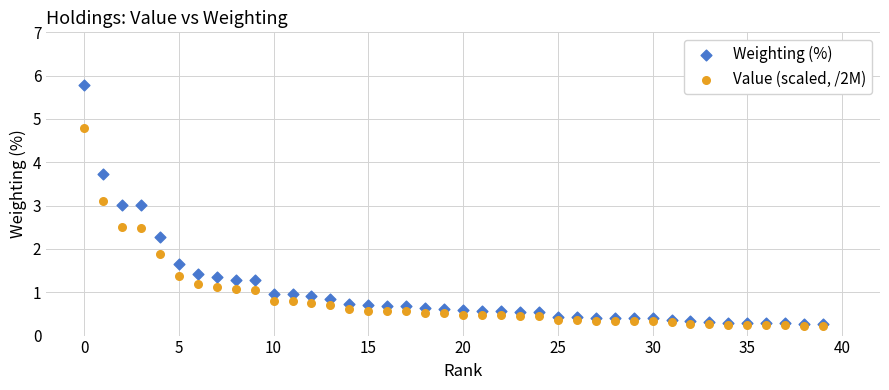

What are all the series names shown in the legend?

Weighting (%), Value (scaled, /2M)